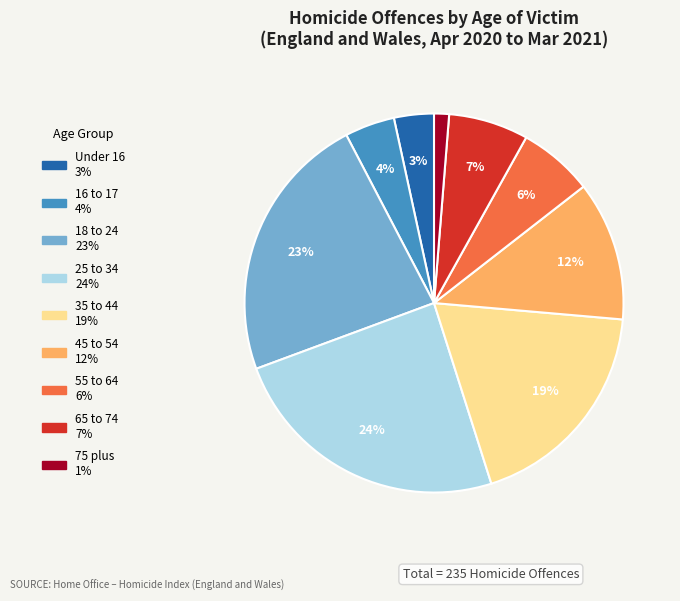

To the nearest percent, what is the average slice percentage?

11%